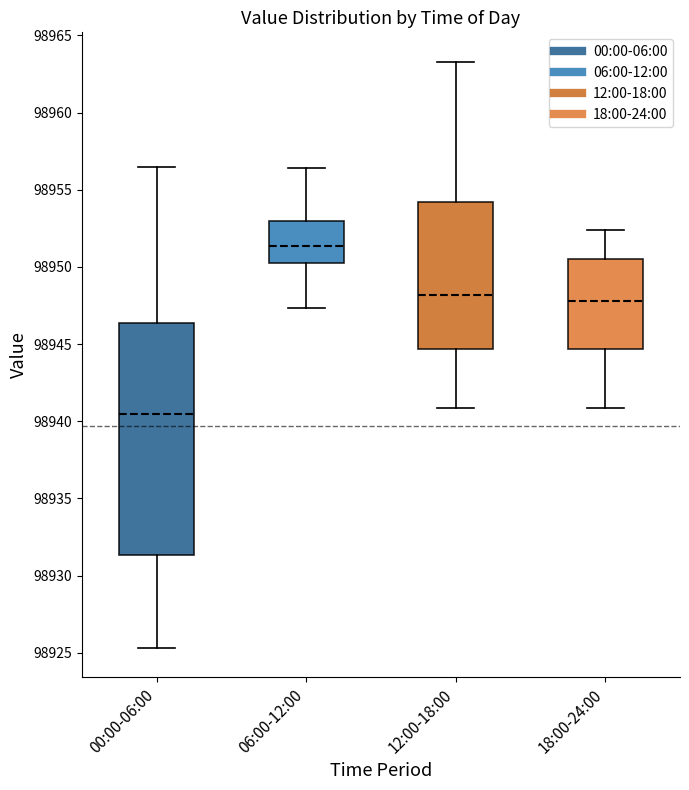

Comparing the boxes themselves (not the whiskers), which one is the tallest?

00:00-06:00